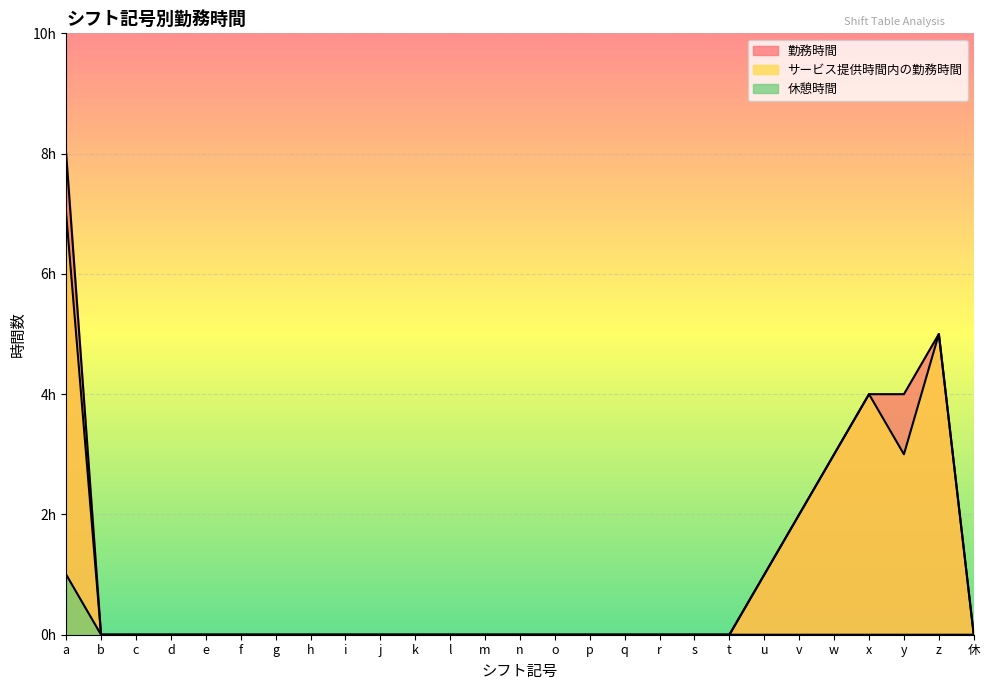

What position from the right is v?

6